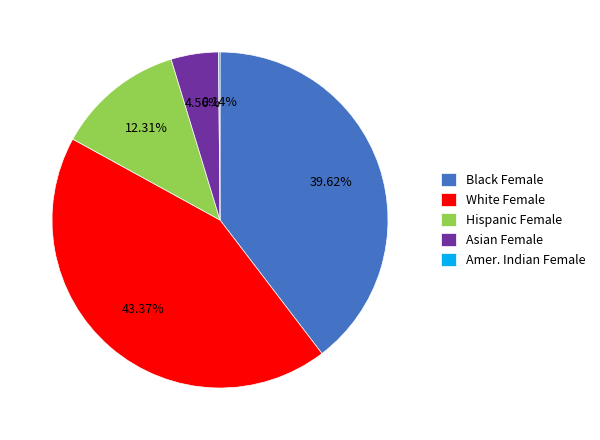

What percentage do Asian Female and White Female together represent?

47.9%